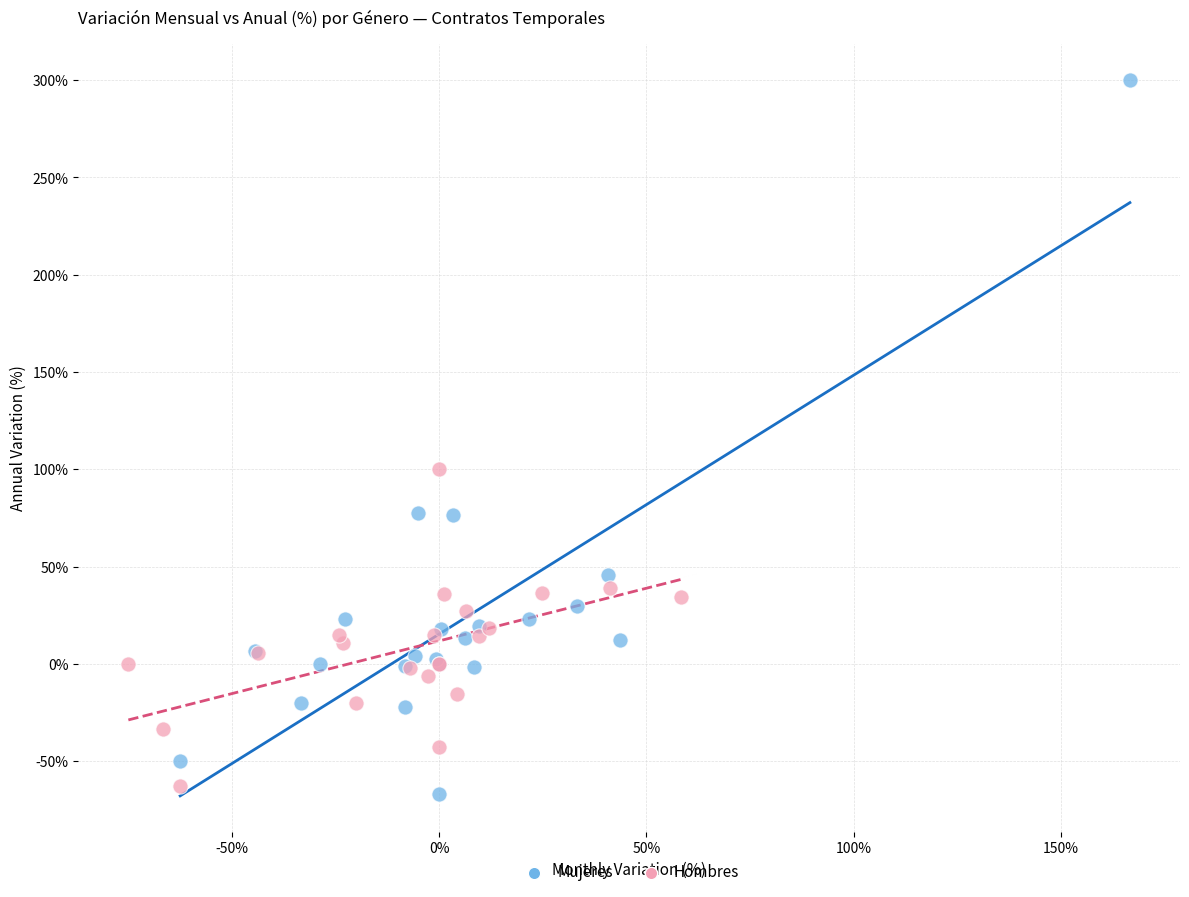

Which series contains the lowest Y value?

Mujeres